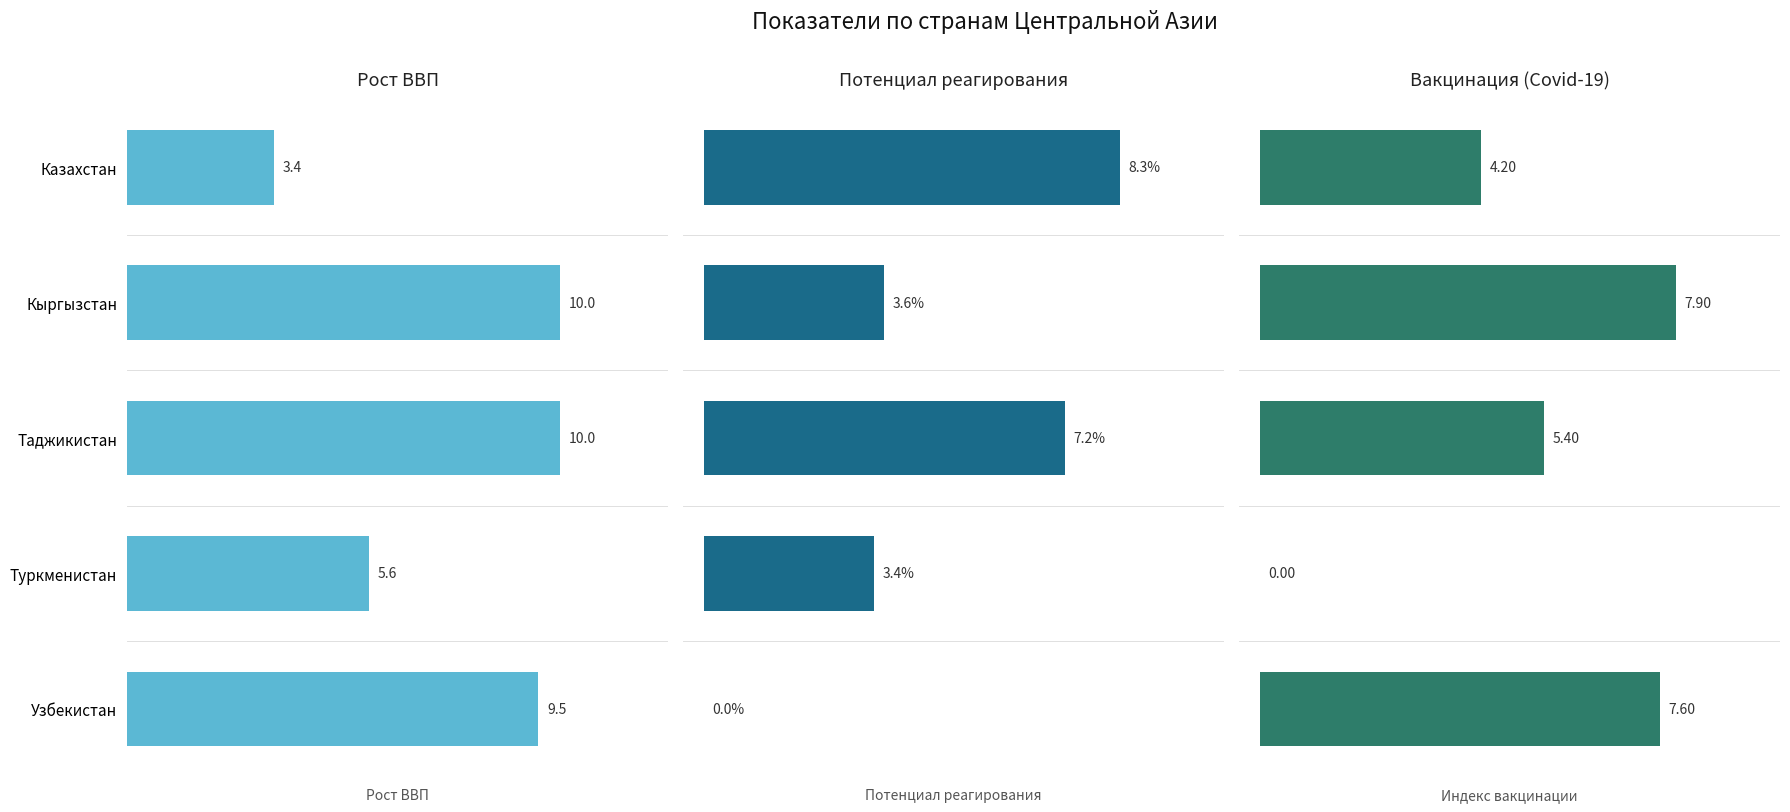

How many groups of bars are there?

5